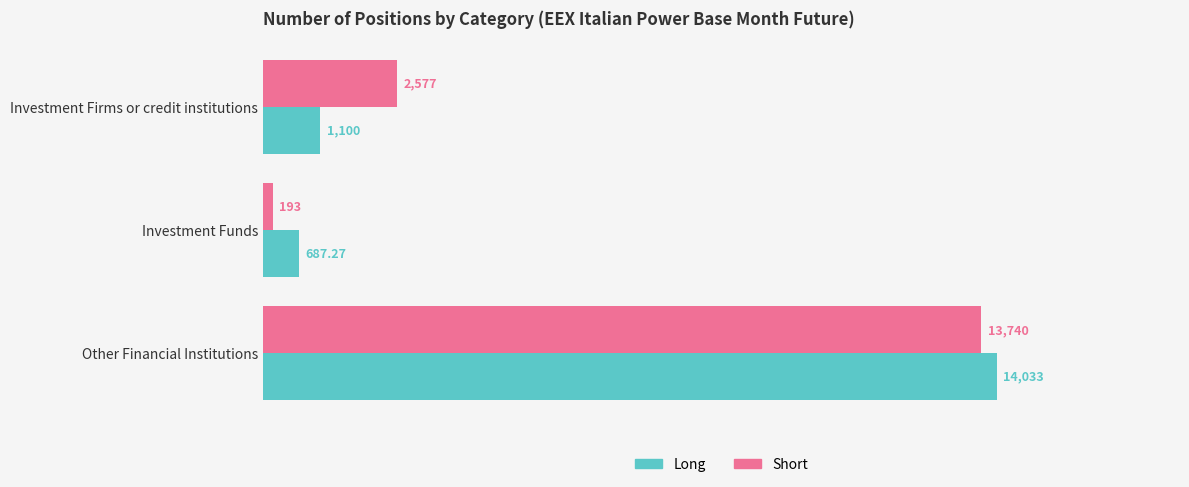

At which category does the chart reach its minimum across all series?

Investment Funds